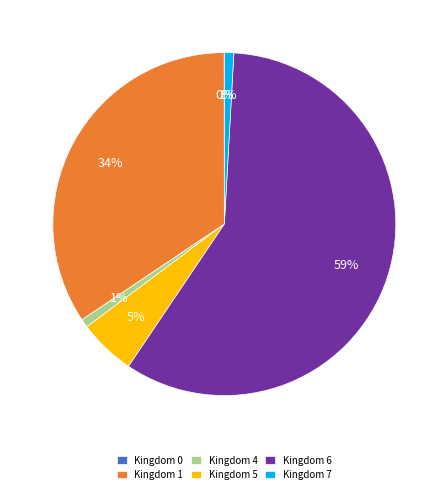

What percentage is the Kingdom 5 slice, to the nearest percent?

5%